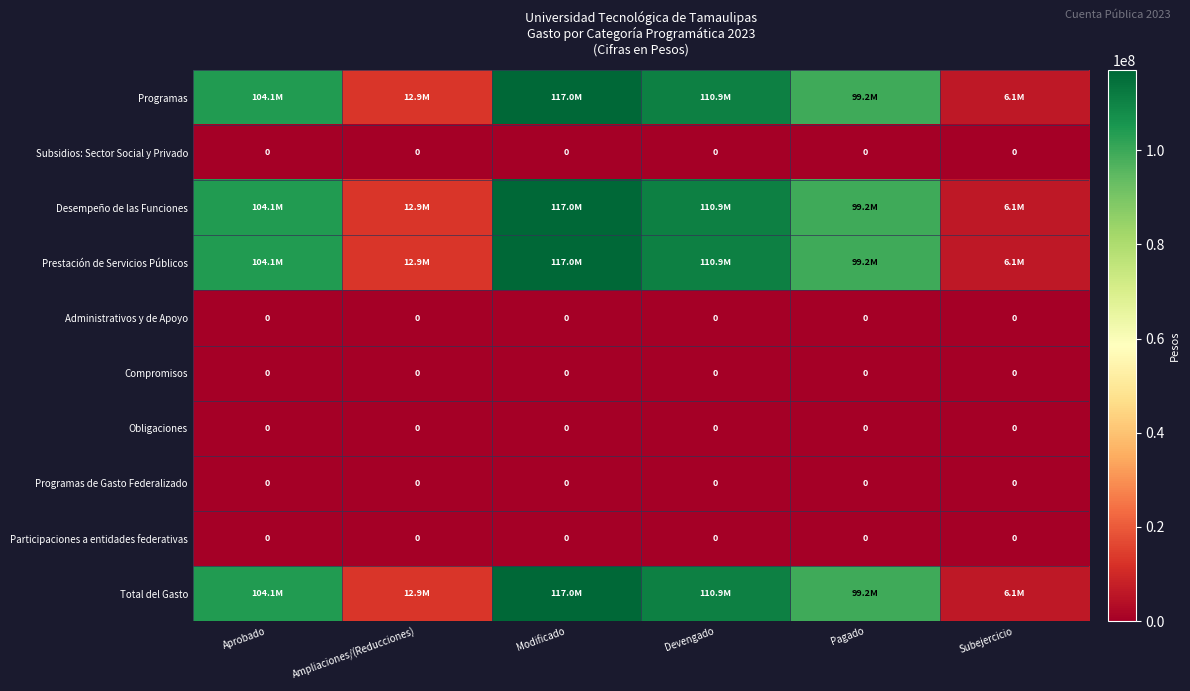

Is it true that Administrativos y de Apoyo equals 0 at Pagado?

True